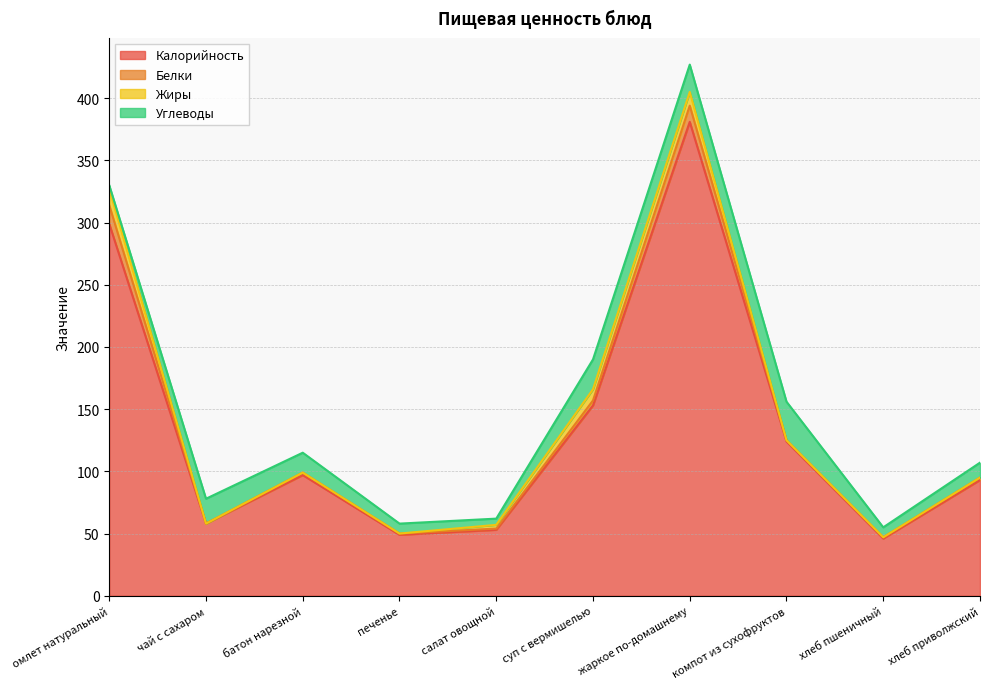

At which category is the sum across all series the highest?

жаркое по-домашнему